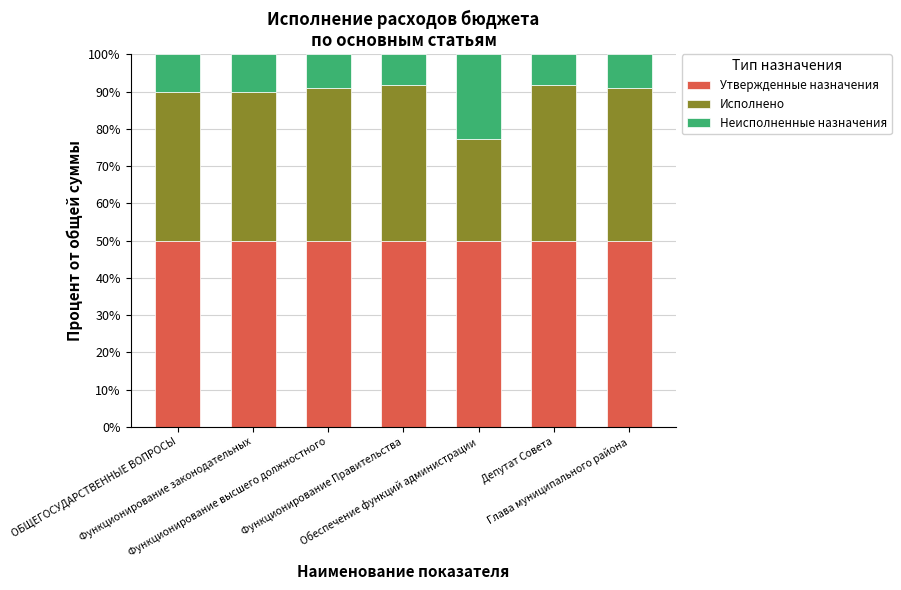

What is the minimum value for Утвержденные назначения?

50.0